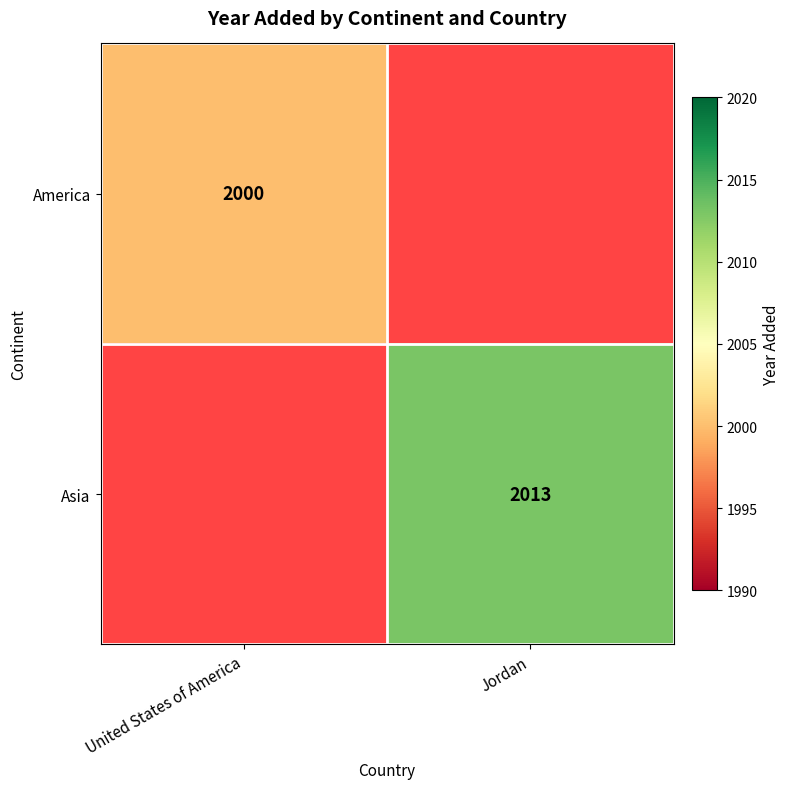

Which label corresponds to the smallest value in the chart?

United States of America